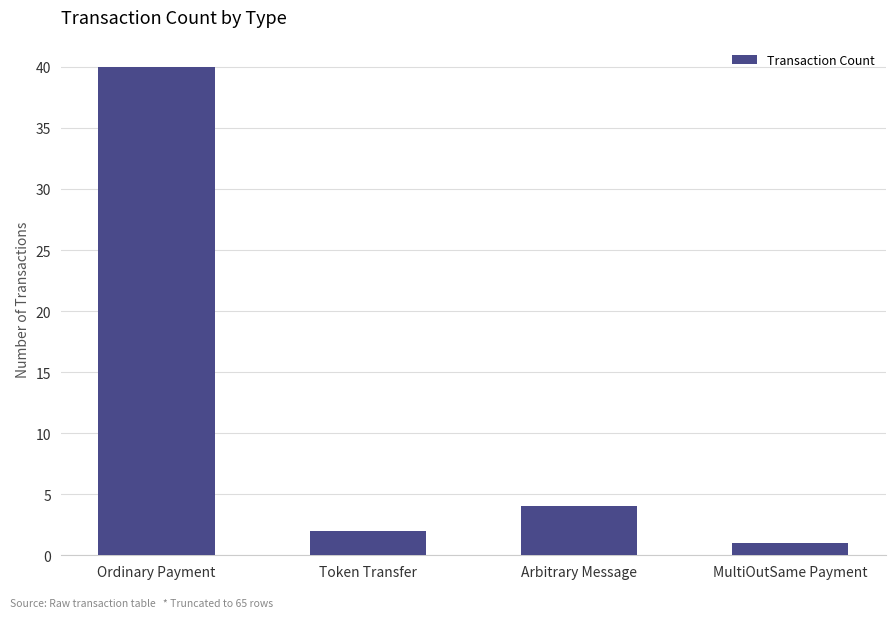

Does the chart contain any negative values?

No